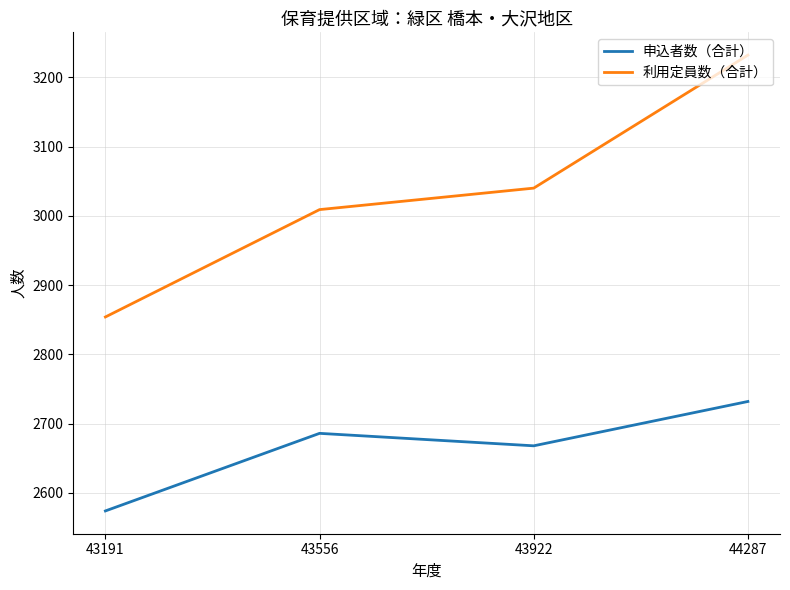

What is the total value across all series at 43922?

5708